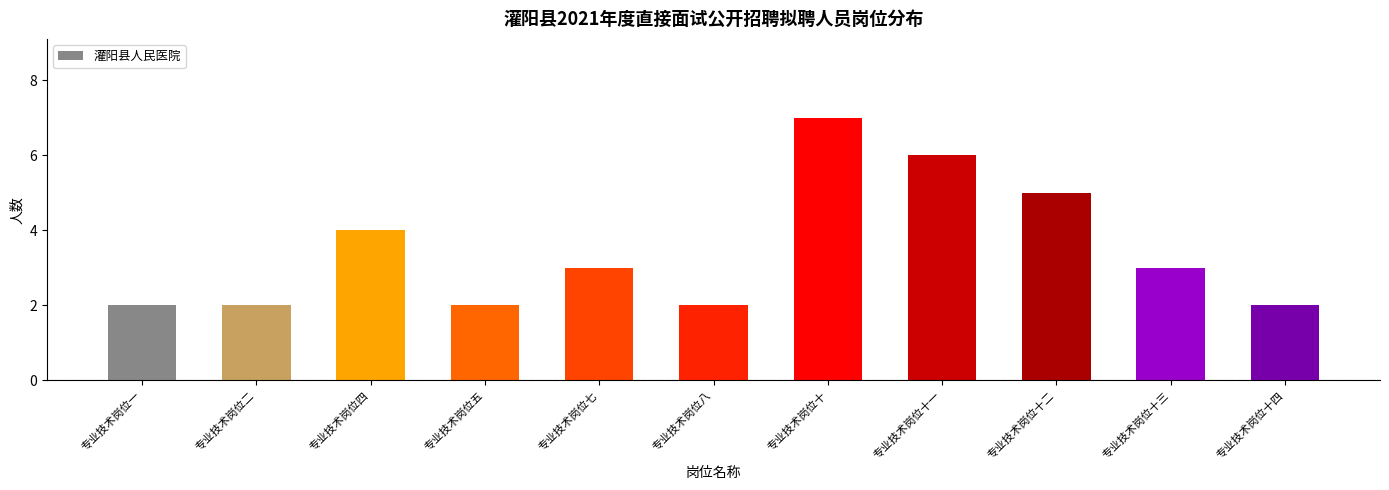

How many values are between 2 and 5?

9